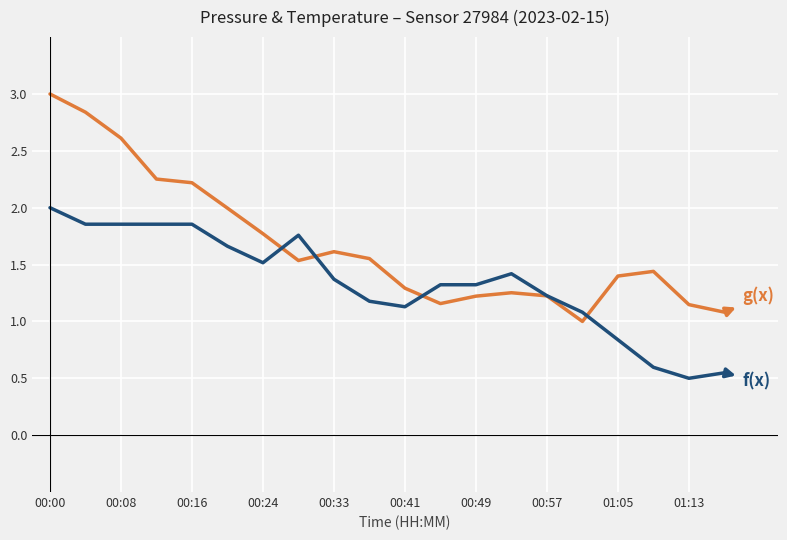

What is the maximum value shown in the chart?

3.0